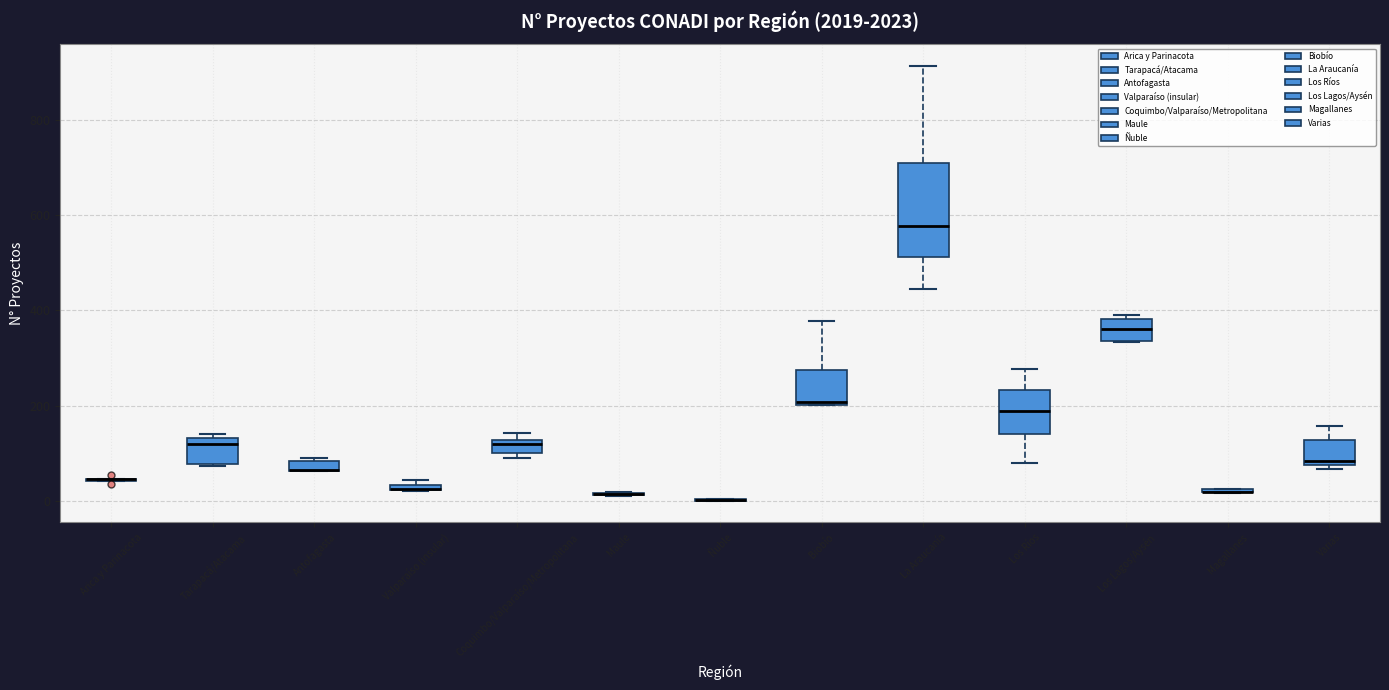

Where is the lower edge of the box for Tarapacá/Atacama on the y-axis? The values are not printed on the chart, so give them approximately, as read against the axis.

80